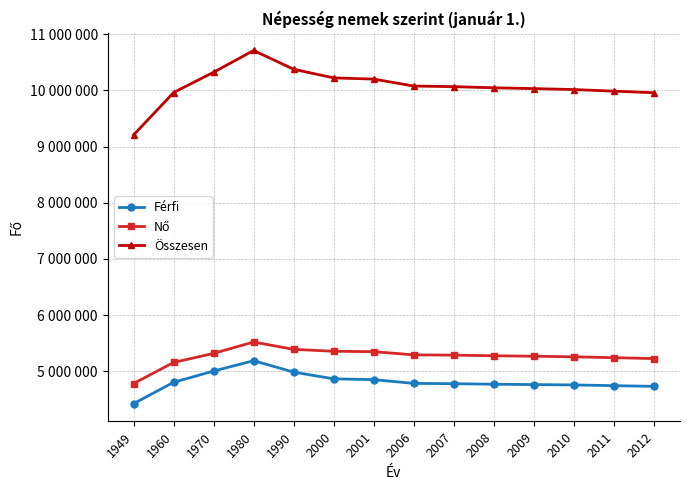

True or false: Összesen and Nő intersect in this chart.

False